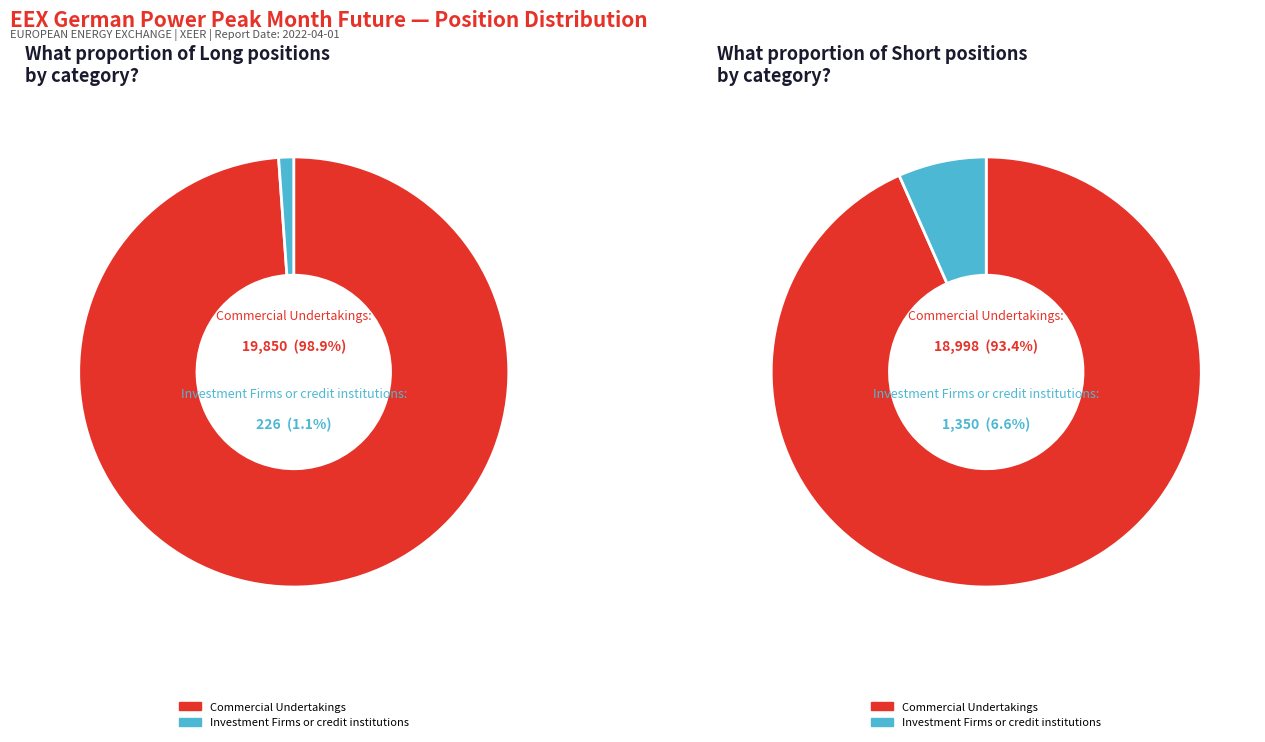

Combined, do Investment Firms or credit institutions and Commercial Undertakings account for over 50%?

Yes